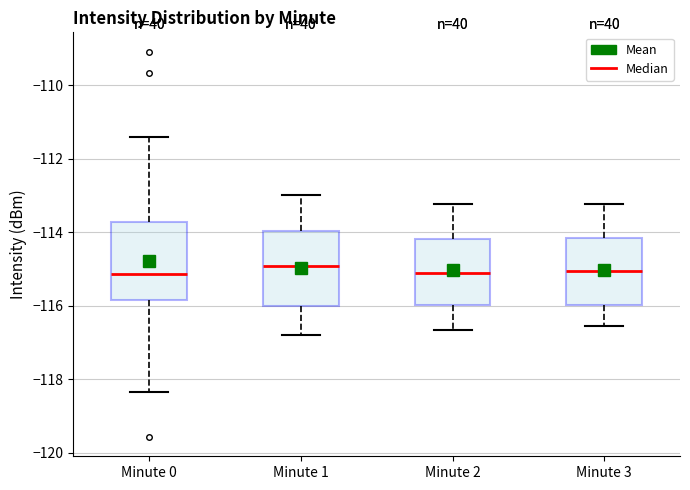

Reading left to right, read every box against the y-axis: the position of its median line, the range the box covers, and the ends of its whiskers. The values are not printed on the chart, so give them approximately, as read against the axis.

Minute 0: median -115.2, box -115.8 to -113.8, whiskers -118.4 to -111.4
Minute 1: median -115.0, box -116.0 to -114.0, whiskers -116.8 to -113.0
Minute 2: median -115.0, box -116.0 to -114.2, whiskers -116.6 to -113.2
Minute 3: median -115.0, box -116.0 to -114.2, whiskers -116.6 to -113.2